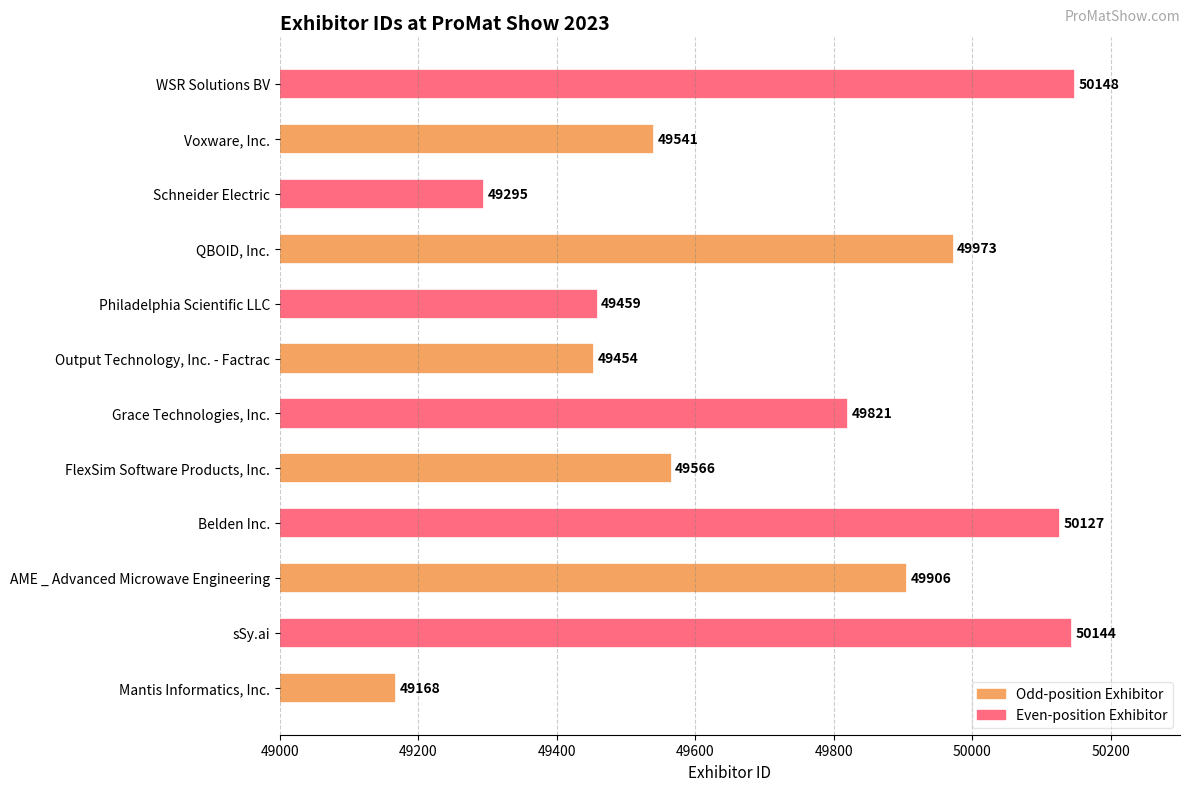

What is the average value?

49717